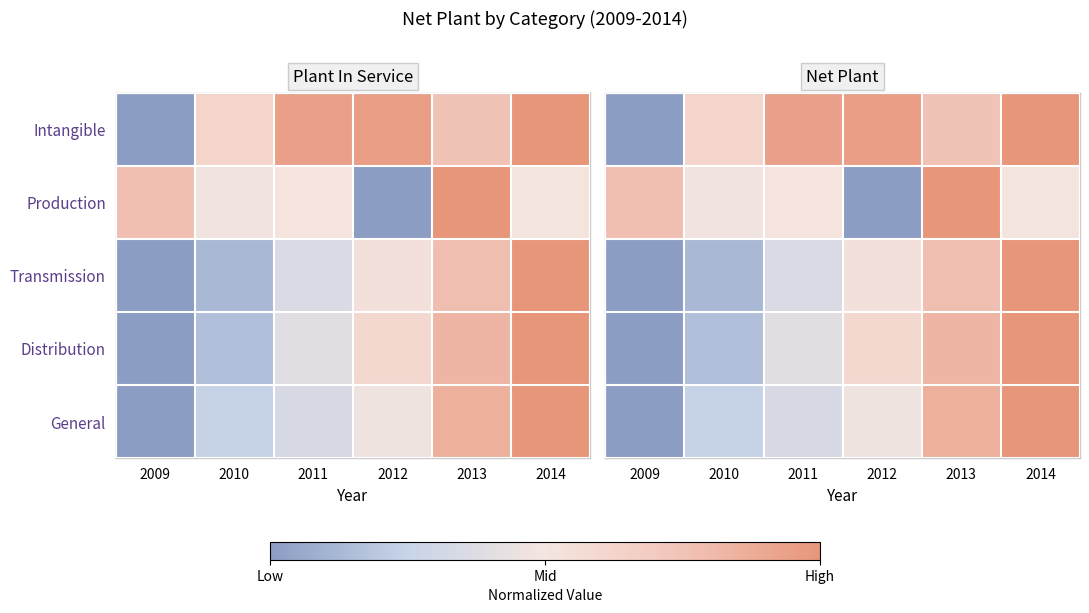

The Production series shows 0.8 at 2010. True or false?

False